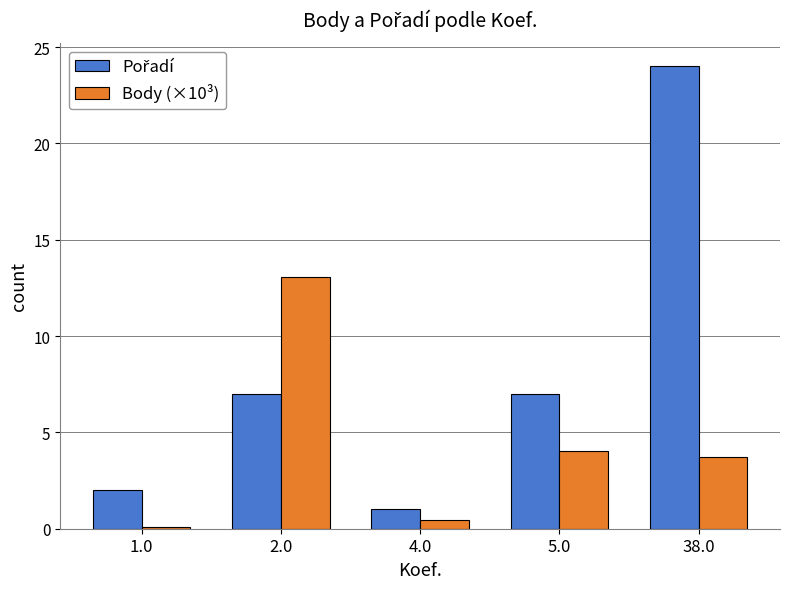

Where does the Body (×10³) series first go above 3?

2.0